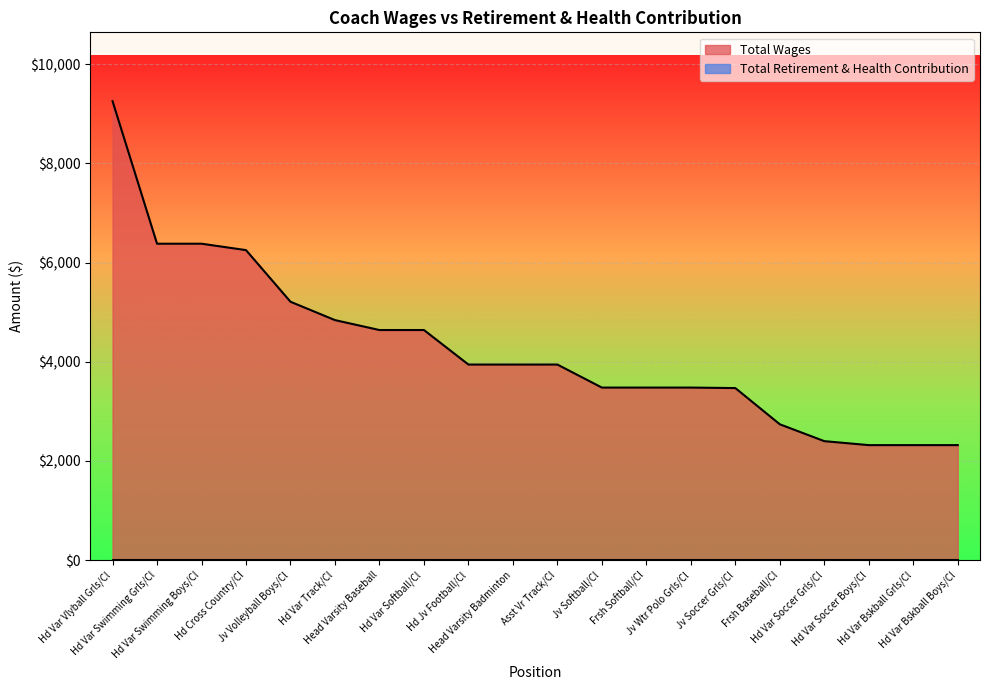

How many data points are less than 3944?

9